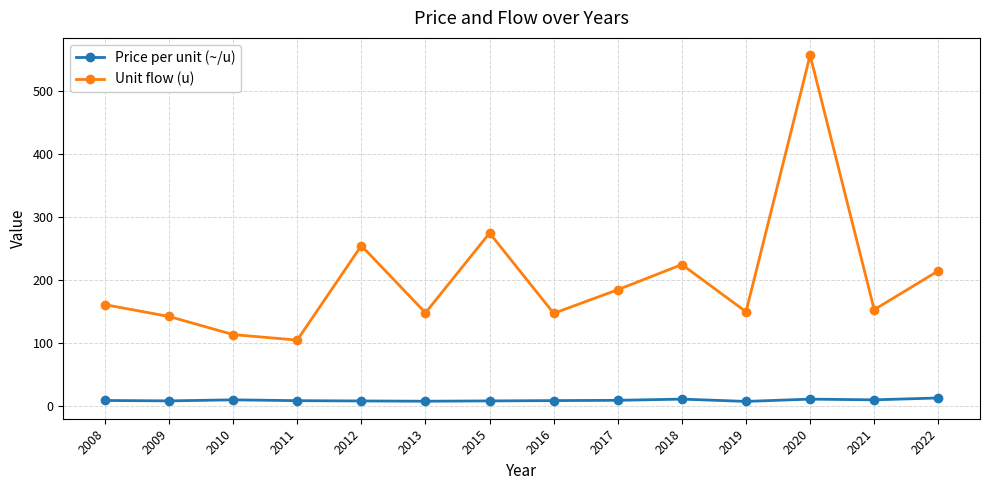

True or false: Price per unit (~/u) and Unit flow (u) intersect in this chart.

False